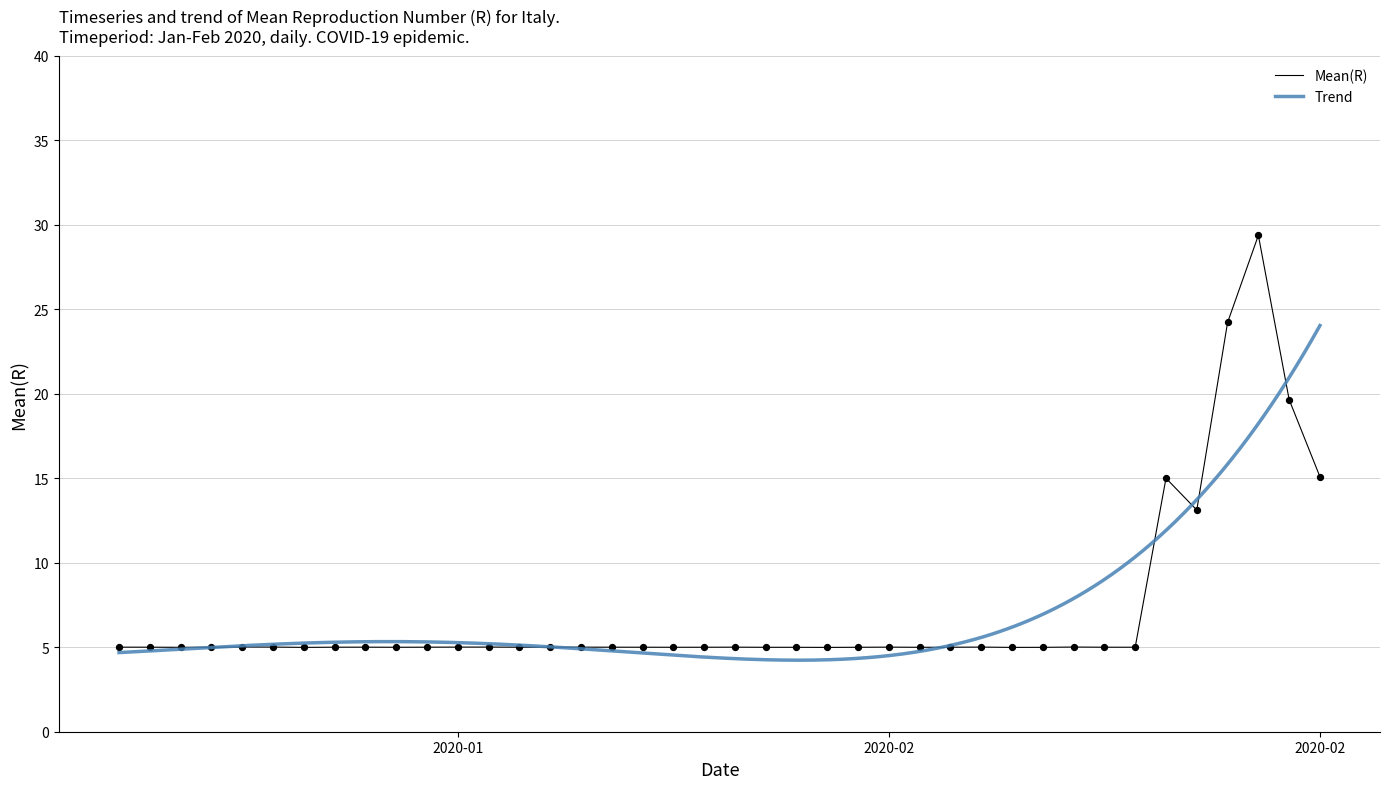

What is the ratio of the value at 2020-01-21 to the value at 2020-02-13?

1.0